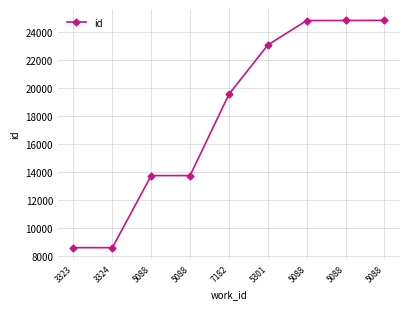

How many series are shown in this chart?

1